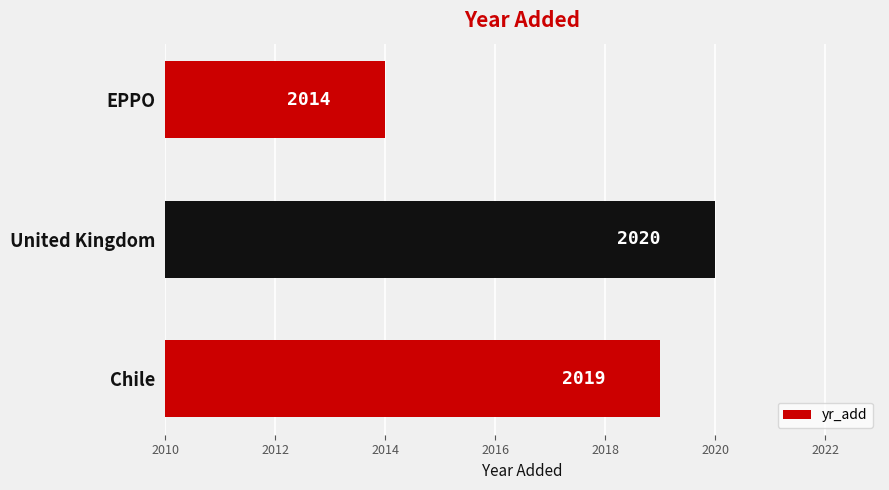

What is the average value?

2018